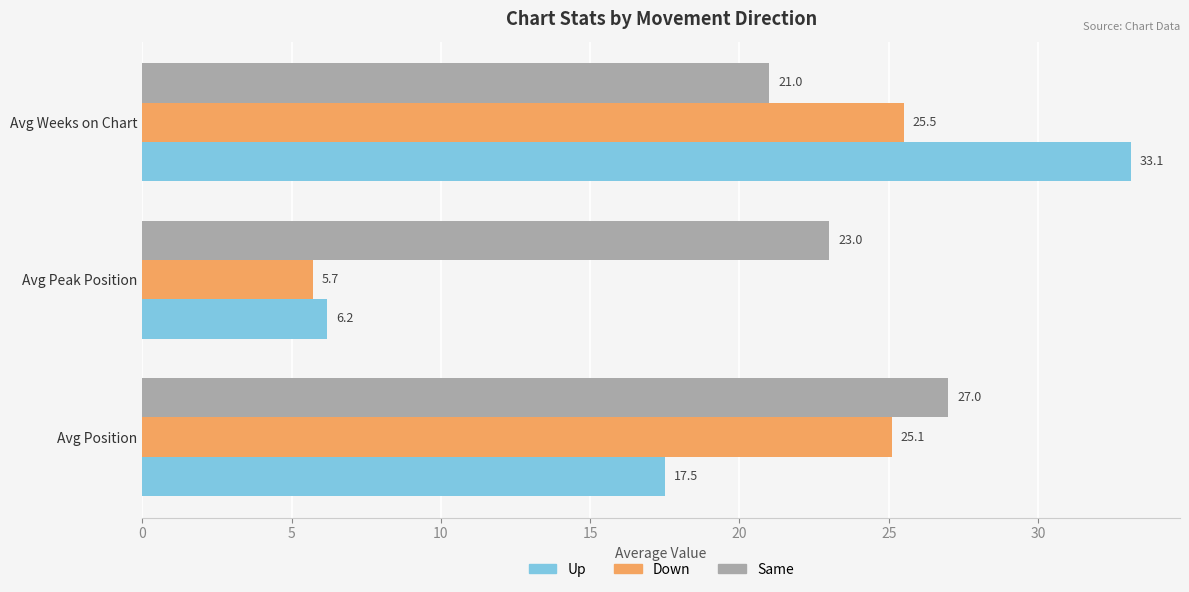

What is the total value across all series at Avg Weeks on Chart?

79.6